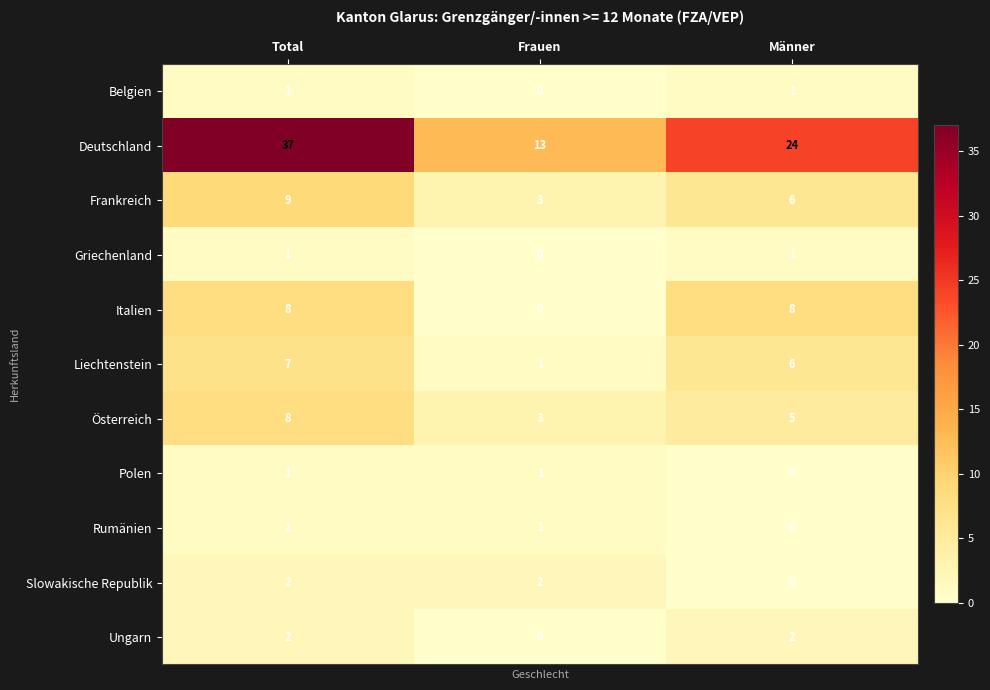

What is the sum of the Deutschland values at Total and Männer?

61